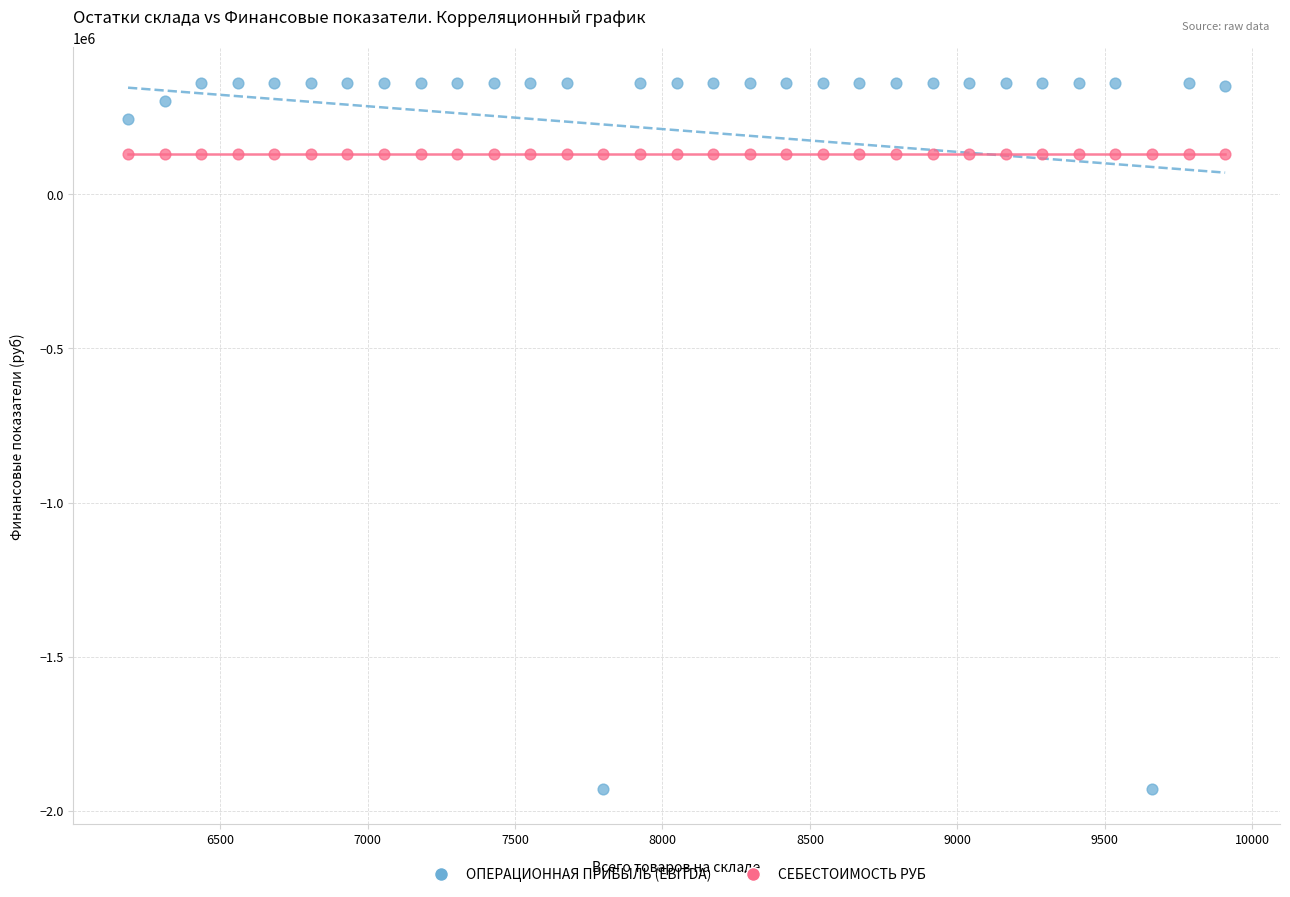

Which series reaches the minimum Y coordinate?

ОПЕРАЦИОННАЯ ПРИБЫЛЬ (EBITDA)